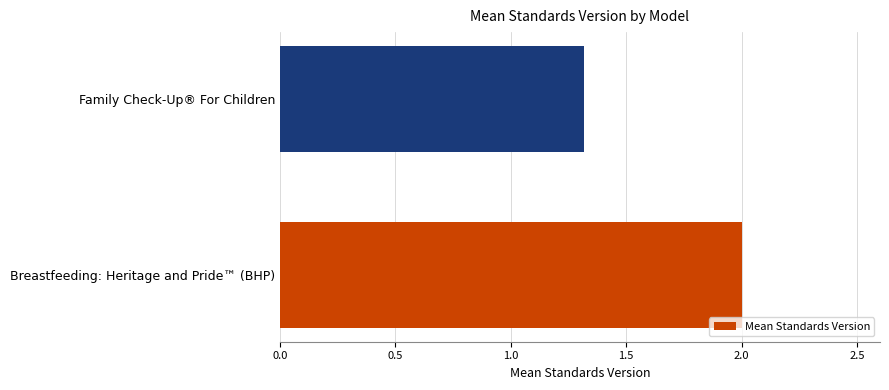

List the labels in order of value, largest first.

Breastfeeding: Heritage and Pride™ (BHP), Family Check-Up® For Children